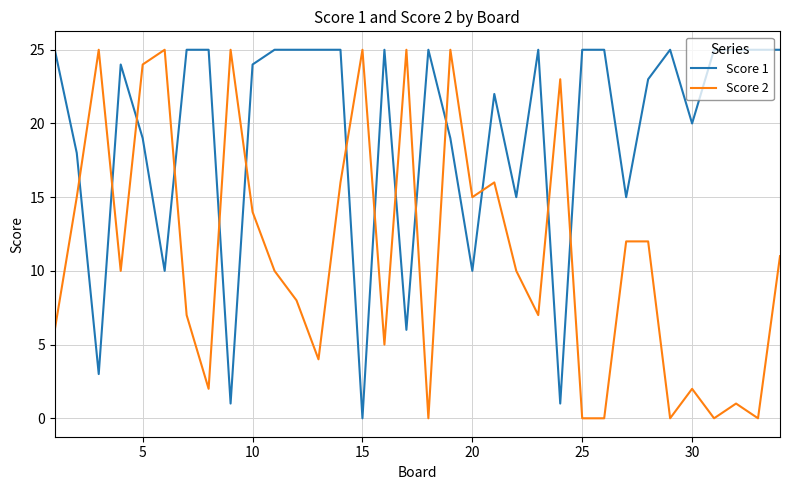

How many times do Score 2 and Score 1 cross each other?

14